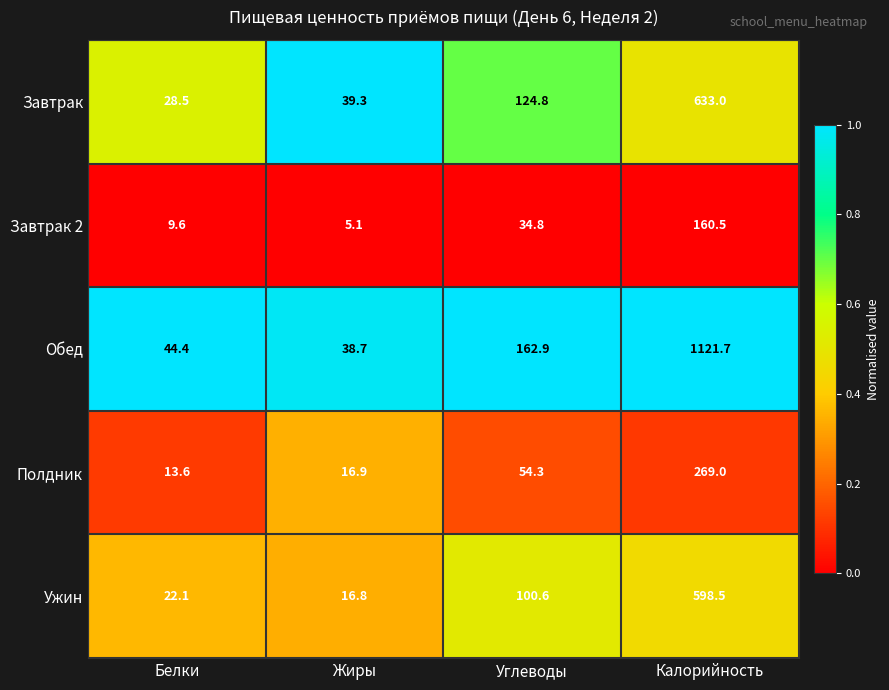

Reading left to right, what are all the values shown in this chart?

Завтрак: 28.5	39.3	124.8	633.0
Завтрак 2: 9.6	5.1	34.8	160.5
Обед: 44.4	38.7	162.9	1121.7
Полдник: 13.6	16.9	54.3	269.0
Ужин: 22.1	16.8	100.6	598.5